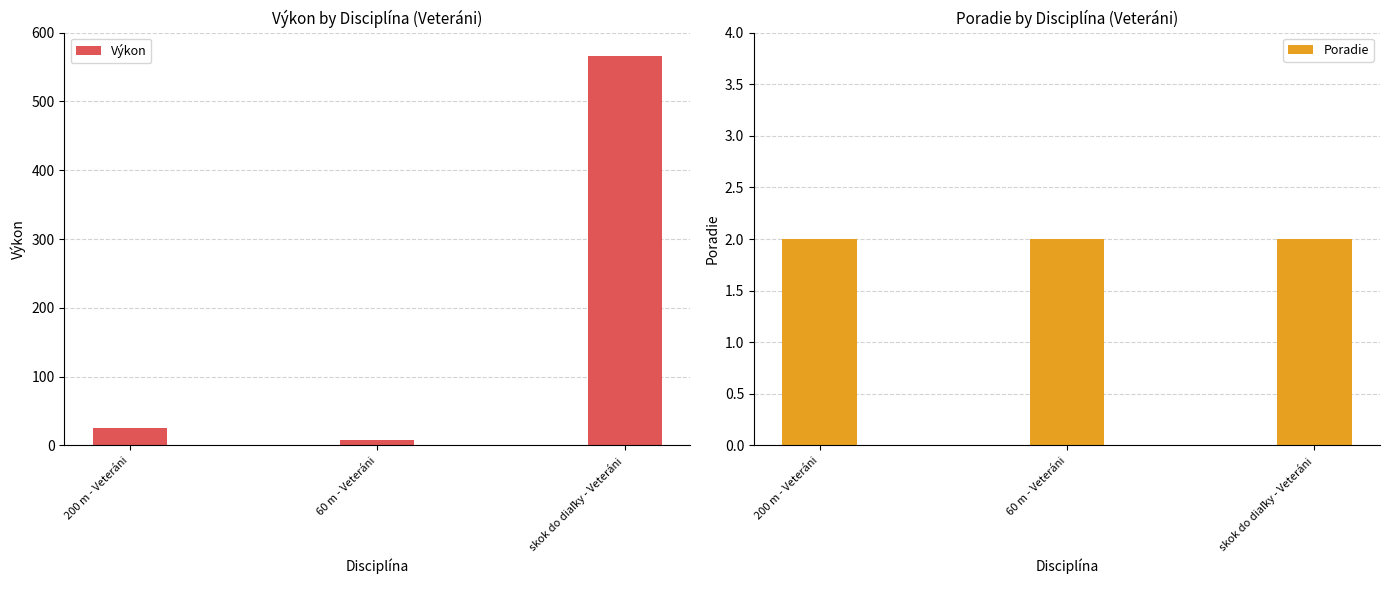

How many data points does each series have?

3